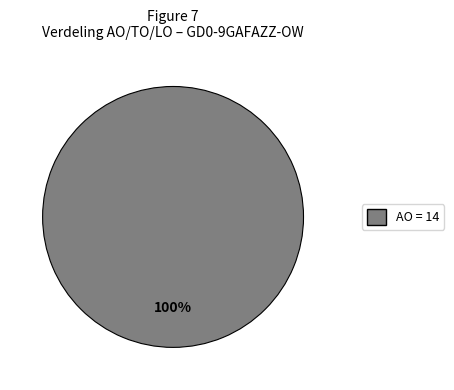

Does any single category account for the majority?

Yes